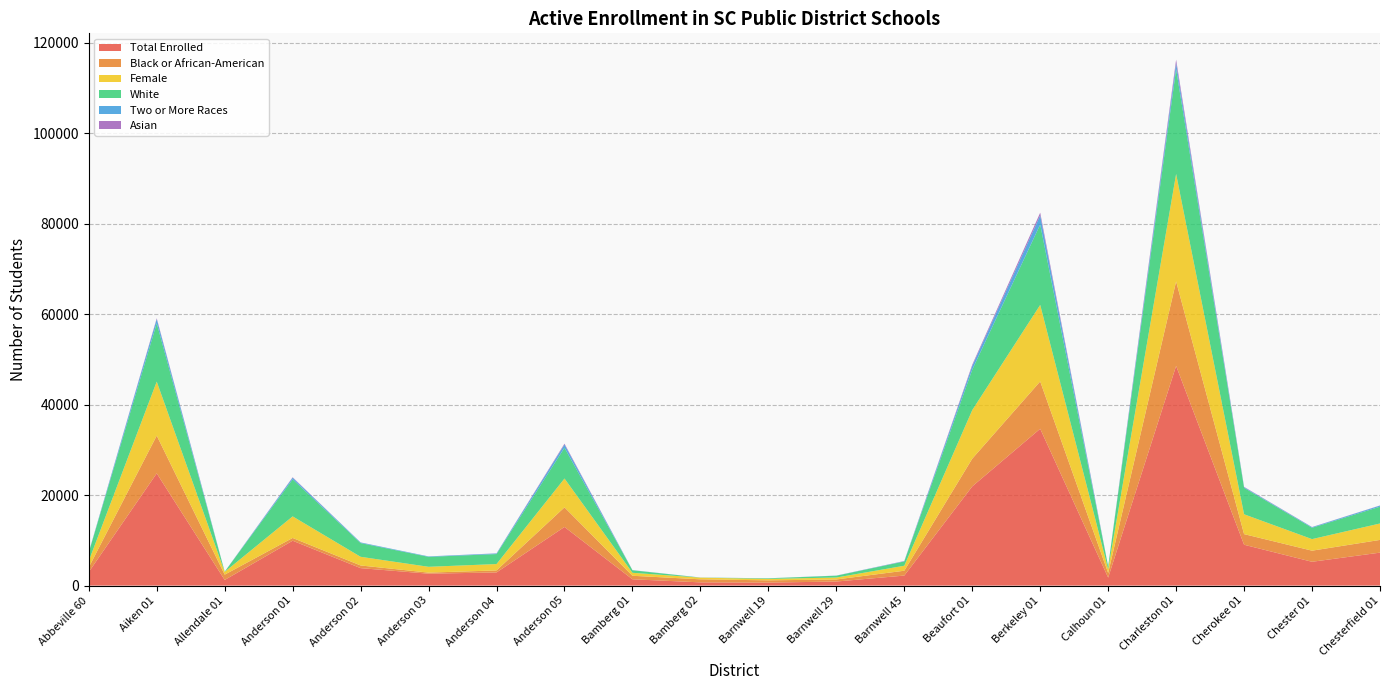

Reading left to right, what are all the values shown in this chart?

Total Enrolled: Abbeville 60=3004	Aiken 01=24823	Allendale 01=1246	Anderson 01=9924	Anderson 02=3860	Anderson 03=2632	Anderson 04=2910	Anderson 05=12968	Bamberg 01=1394	Bamberg 02=713	Barnwell 19=662	Barnwell 29=896	Barnwell 45=2215	Beaufort 01=21935	Berkeley 01=34681	Calhoun 01=1765	Charleston 01=48583	Cherokee 01=9034	Chester 01=5265	Chesterfield 01=7289
Black or African-American: Abbeville 60=1027	Aiken 01=8340	Allendale 01=1174	Anderson 01=608	Anderson 02=590	Anderson 03=235	Anderson 04=445	Anderson 05=4333	Bamberg 01=775	Bamberg 02=673	Barnwell 19=495	Barnwell 29=459	Barnwell 45=1070	Beaufort 01=6127	Berkeley 01=10463	Calhoun 01=1027	Charleston 01=18673	Cherokee 01=2348	Chester 01=2455	Chesterfield 01=2811
Female: Abbeville 60=1430	Aiken 01=11946	Allendale 01=611	Anderson 01=4775	Anderson 02=1917	Anderson 03=1288	Anderson 04=1407	Anderson 05=6377	Bamberg 01=660	Bamberg 02=371	Barnwell 19=317	Barnwell 29=430	Barnwell 45=1104	Beaufort 01=10744	Berkeley 01=16927	Calhoun 01=846	Charleston 01=23776	Cherokee 01=4387	Chester 01=2558	Chesterfield 01=3634
White: Abbeville 60=1850	Aiken 01=12901	Allendale 01=34	Anderson 01=8196	Anderson 02=3034	Anderson 03=2201	Anderson 04=2210	Anderson 05=6804	Bamberg 01=560	Bamberg 02=14	Barnwell 19=131	Barnwell 29=398	Barnwell 45=948	Beaufort 01=8942	Berkeley 01=17784	Calhoun 01=600	Charleston 01=23173	Cherokee 01=5853	Chester 01=2508	Chesterfield 01=3713
Two or More Races: Abbeville 60=65	Aiken 01=918	Allendale 01=6	Anderson 01=359	Anderson 02=135	Anderson 03=98	Anderson 04=132	Anderson 05=716	Bamberg 01=28	Bamberg 02=15	Barnwell 19=8	Barnwell 29=28	Barnwell 45=67	Beaufort 01=822	Berkeley 01=2020	Calhoun 01=9	Charleston 01=1350	Cherokee 01=140	Chester 01=132	Chesterfield 01=236
Asian: Abbeville 60=10	Aiken 01=191	Allendale 01=6	Anderson 01=92	Anderson 02=14	Anderson 03=3	Anderson 04=28	Anderson 05=192	Bamberg 01=6	Bamberg 02=4	Barnwell 19=6	Barnwell 29=4	Barnwell 45=36	Beaufort 01=278	Berkeley 01=596	Calhoun 01=2	Charleston 01=759	Cherokee 01=73	Chester 01=33	Chesterfield 01=38